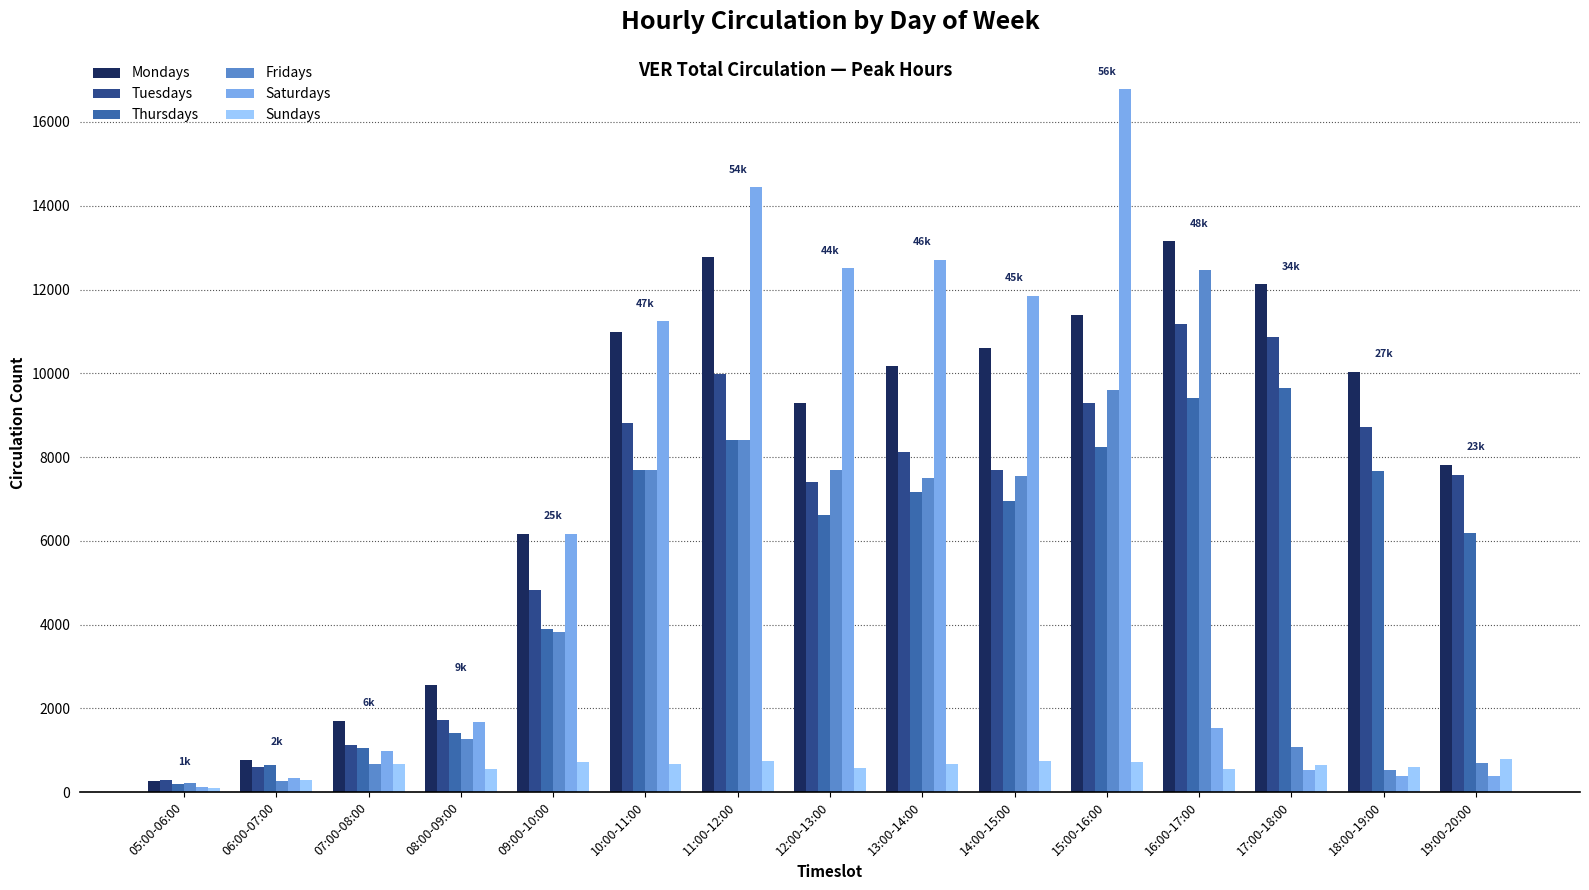

The Thursdays series shows 12039 at 11:00-12:00. True or false?

False